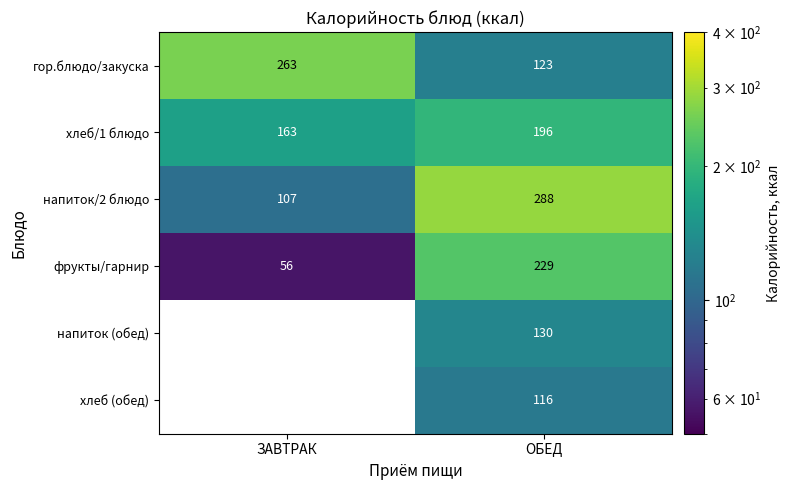

What is the spread (max minus min) of values at ЗАВТРАК?

206.6